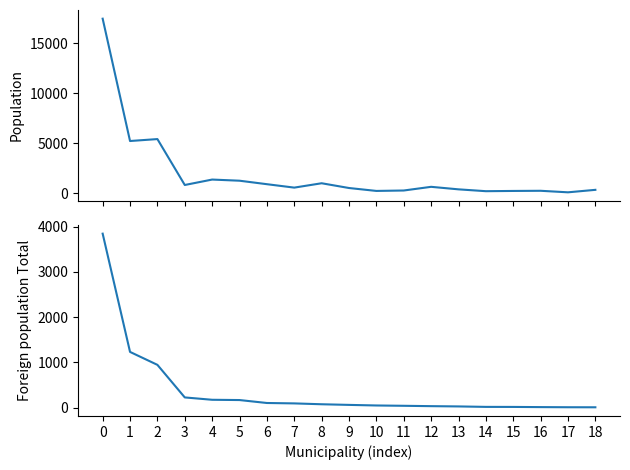

What are all the series names shown in the legend?

Population, Foreign population Total